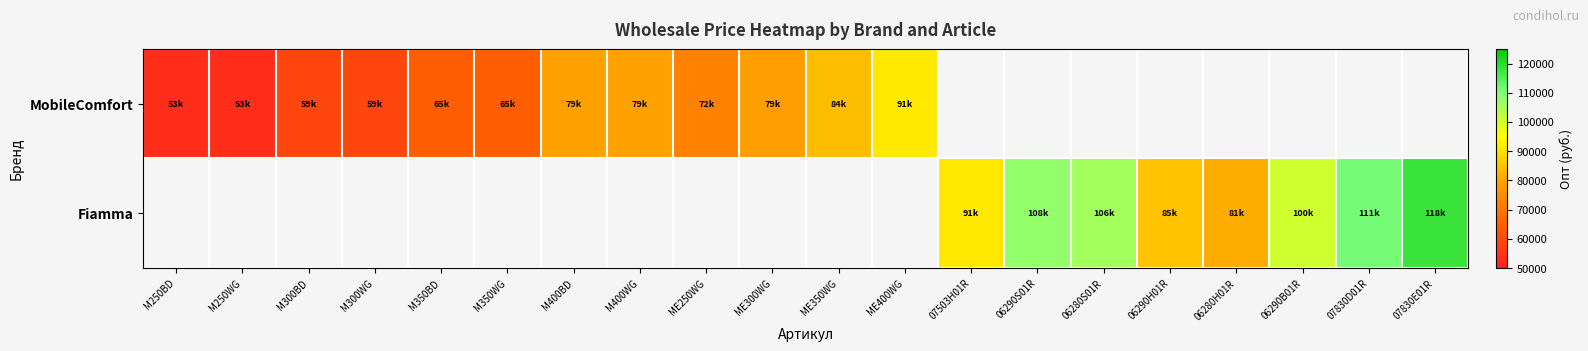

Is it true that Fiamma equals 100409.2 at 06290B01R?

True